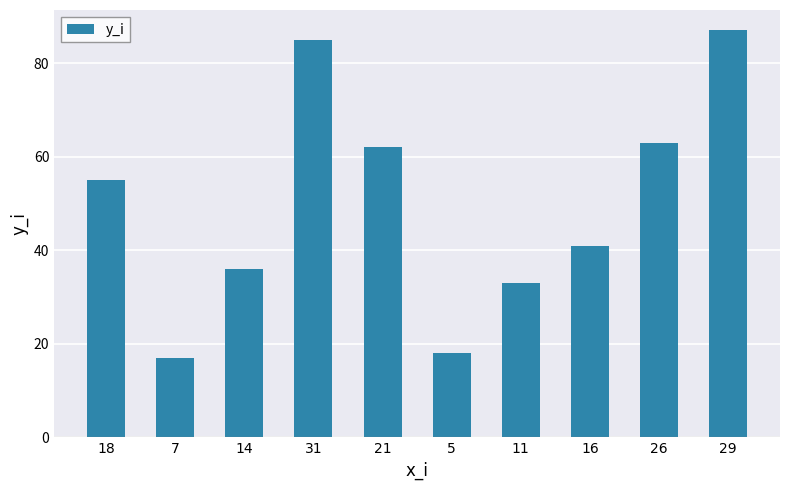

Reading left to right, what are all the values shown in this chart?

55	17	36	85	62	18	33	41	63	87